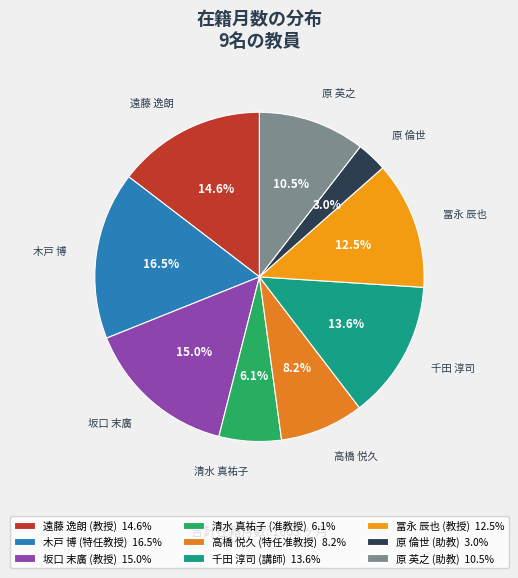

Rank the categories by value from lowest to highest.

原 倫世
(助教), 清水 真祐子
(准教授), 高橋 悦久
(特任准教授), 原 英之
(助教), 冨永 辰也
(教授), 千田 淳司
(講師), 遠藤 逸朗
(教授), 坂口 末廣
(教授), 木戸 博
(特任教授)